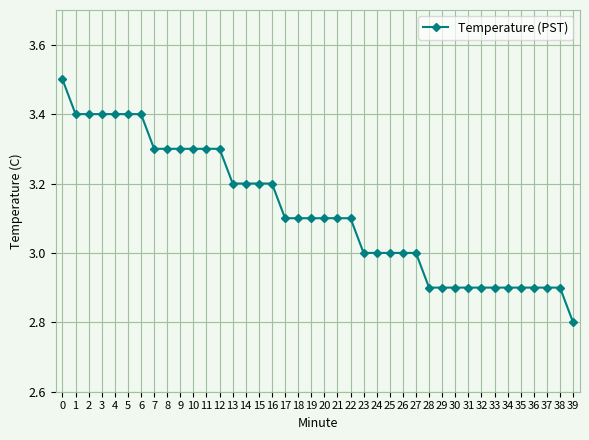

What is the maximum value shown in the chart?

3.5